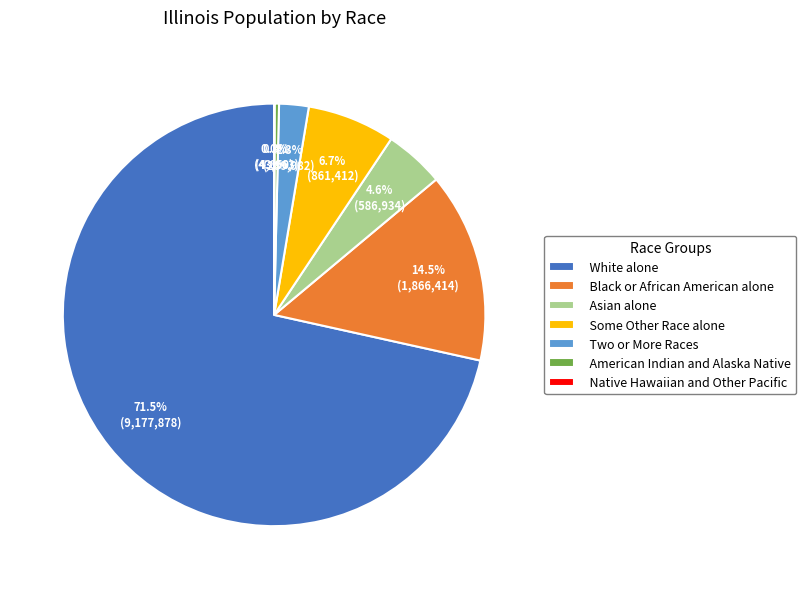

To the nearest percent, what percentage of the pie is Some Other Race alone?

7%